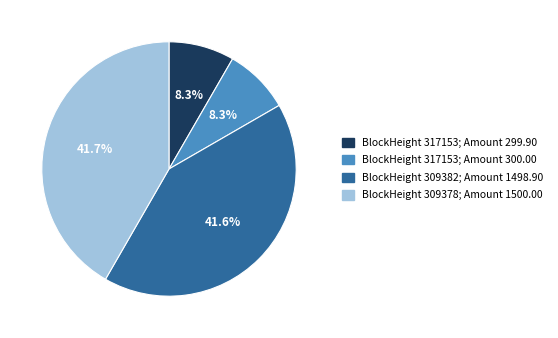

Is there a majority slice in this chart?

No